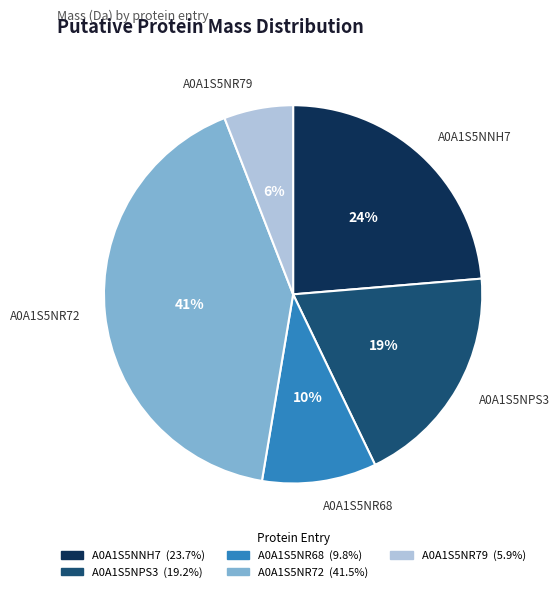

To the nearest percent, what is the average slice percentage?

20%